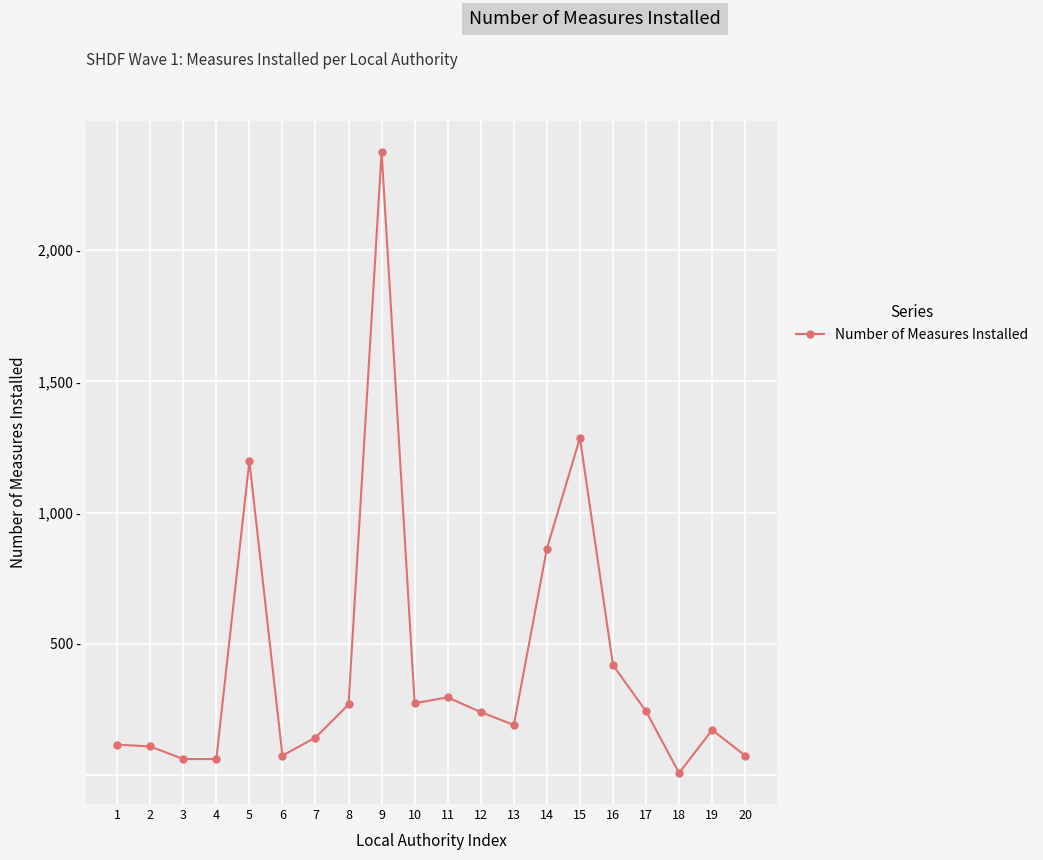

What is the smallest value displayed?

8